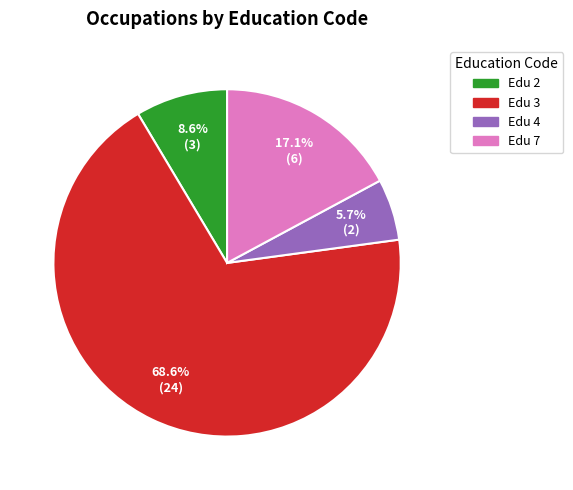

Is there any slice that represents more than half of the pie?

Yes